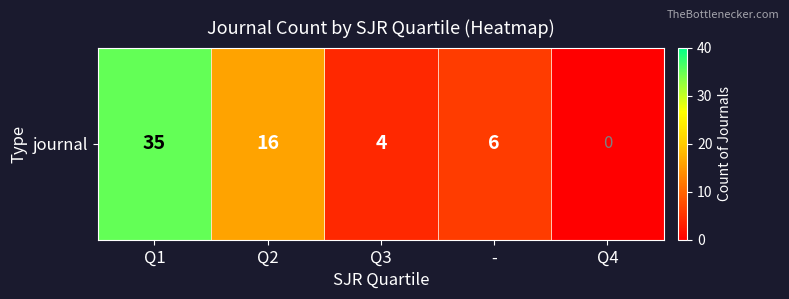

Between Q2 and Q1, which is larger?

Q1